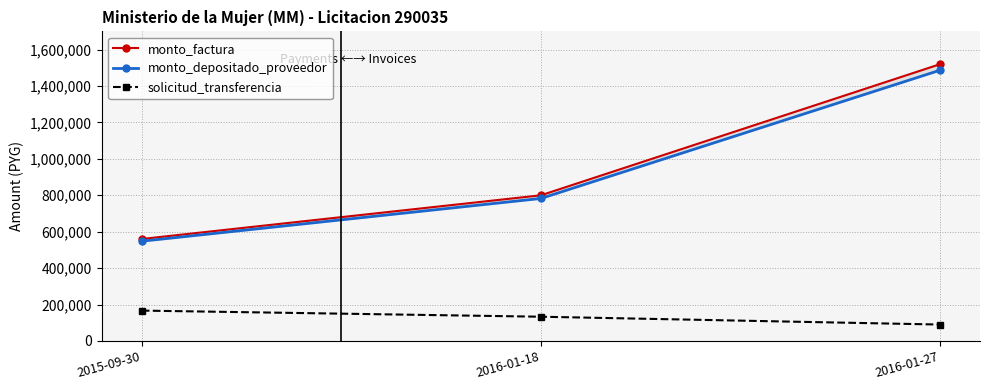

Between 2016-01-18 and 2016-01-27, which series saw the biggest shift?

monto_factura